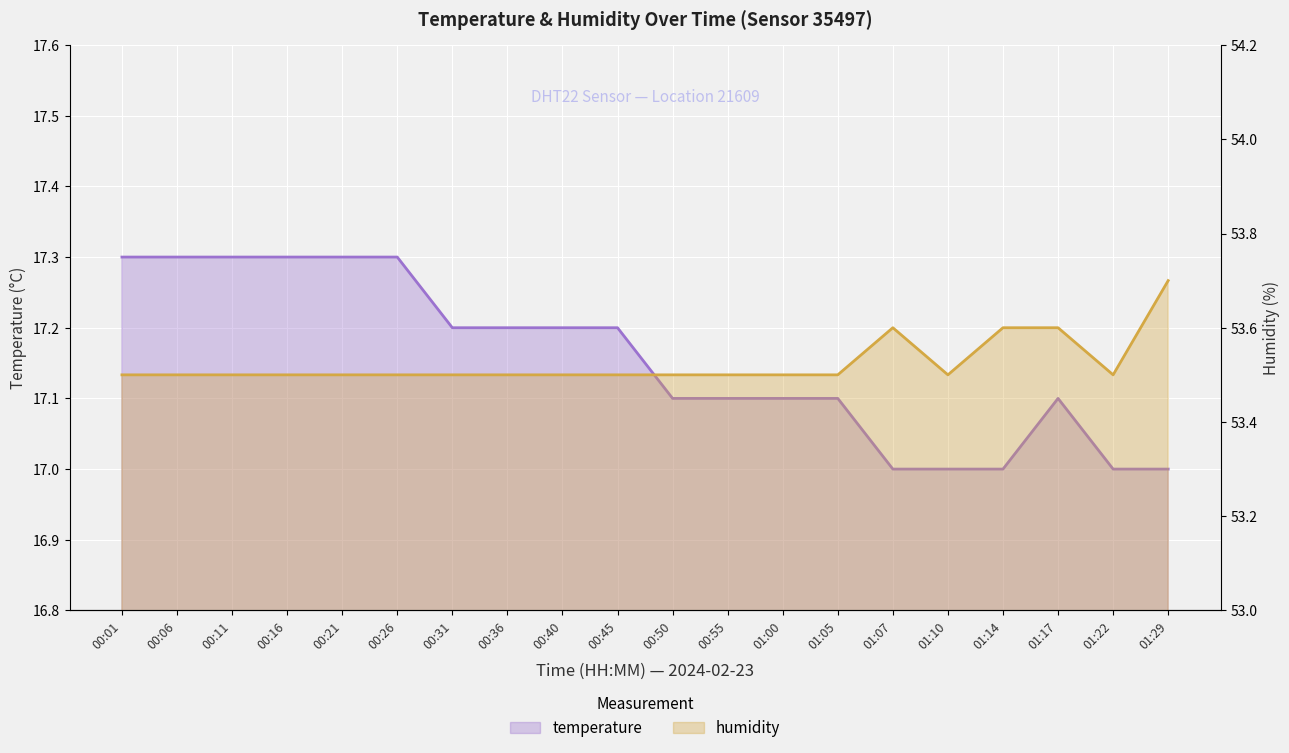

How many values in the temperature series exceed 17?

15